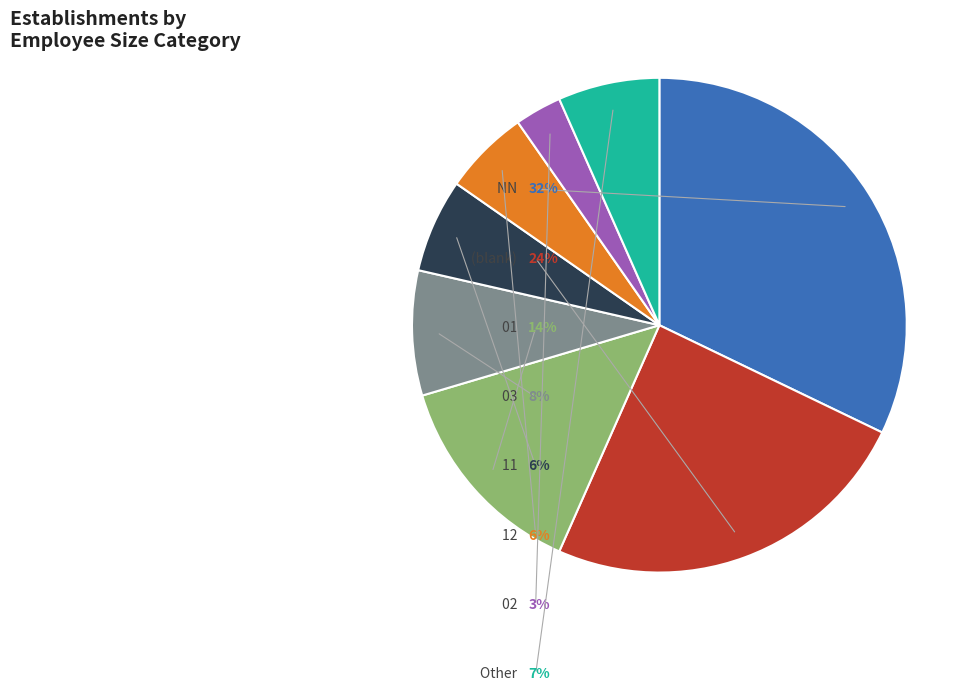

Between Other and NN, which is larger?

NN